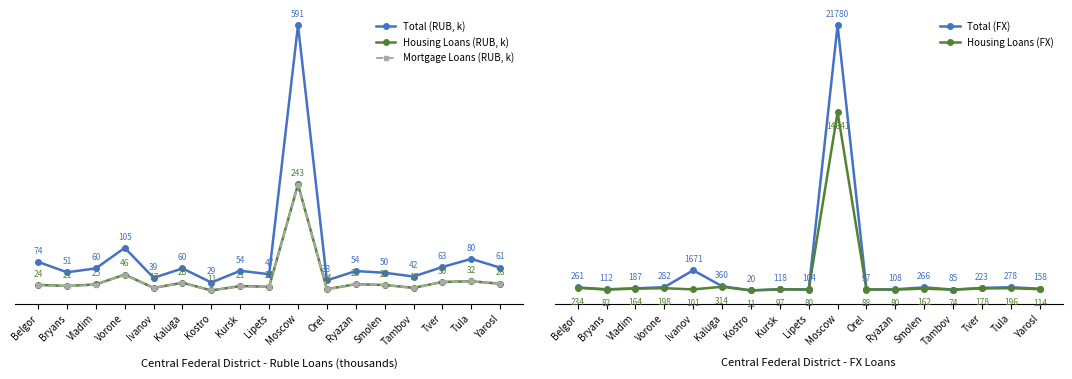

How many data points does each series have?

17